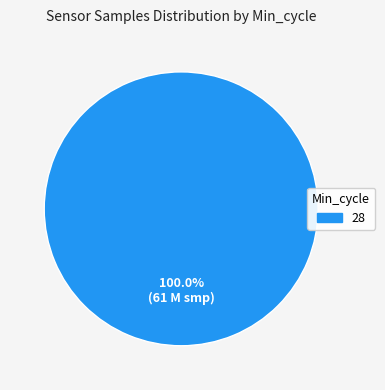

Is there a majority slice in this chart?

Yes